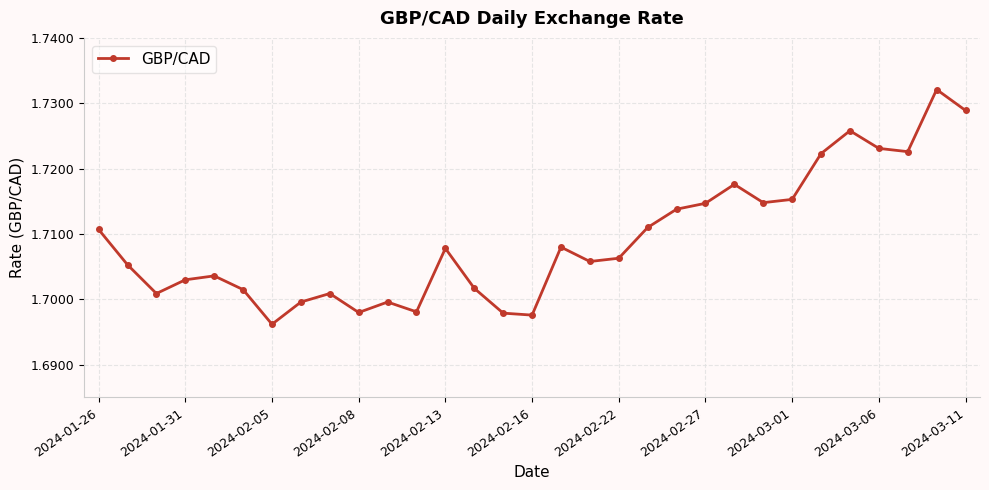

True or false: there are more than 0 points higher than both neighbors.

True